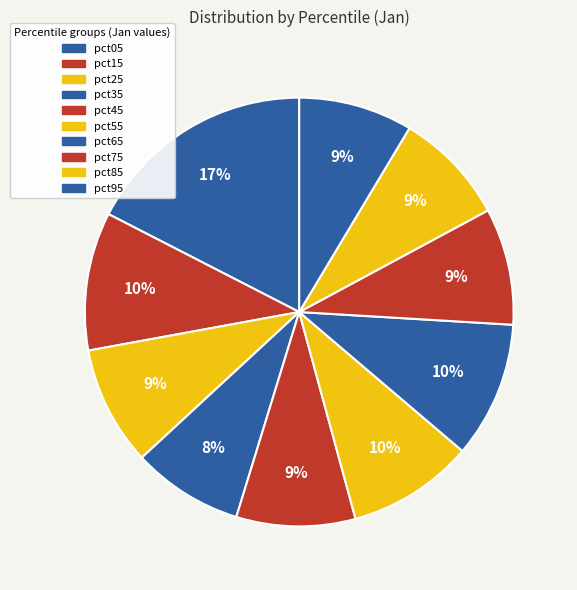

Is there any slice that represents more than half of the pie?

No